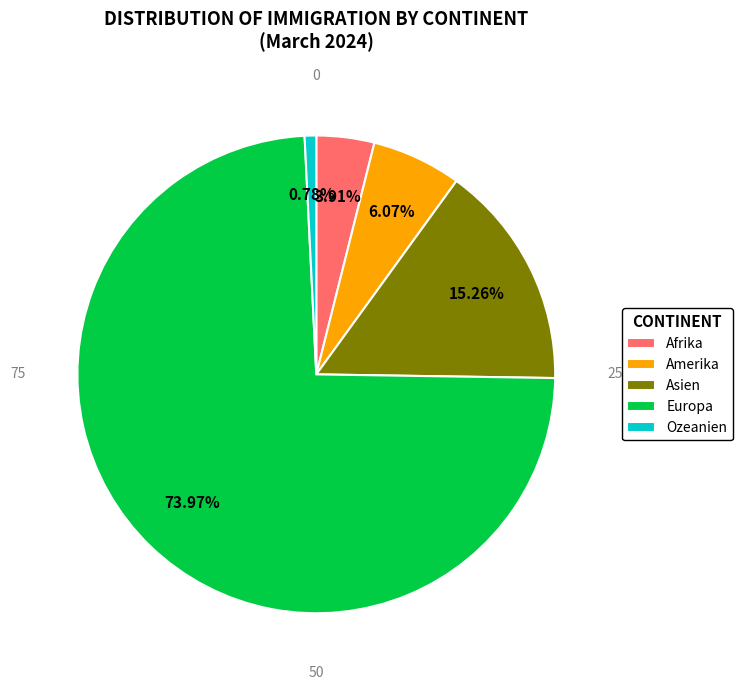

Which slice is the smallest?

Ozeanien